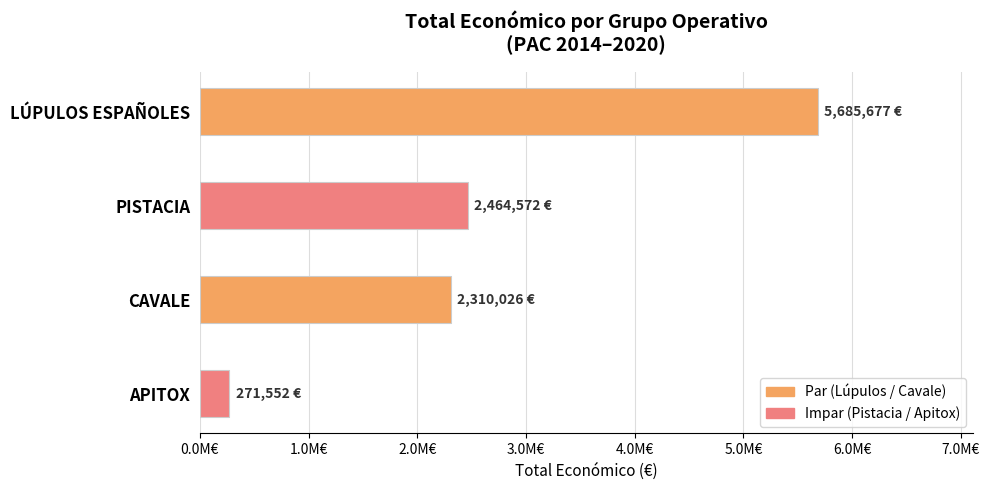

Are the bars horizontal?

Yes